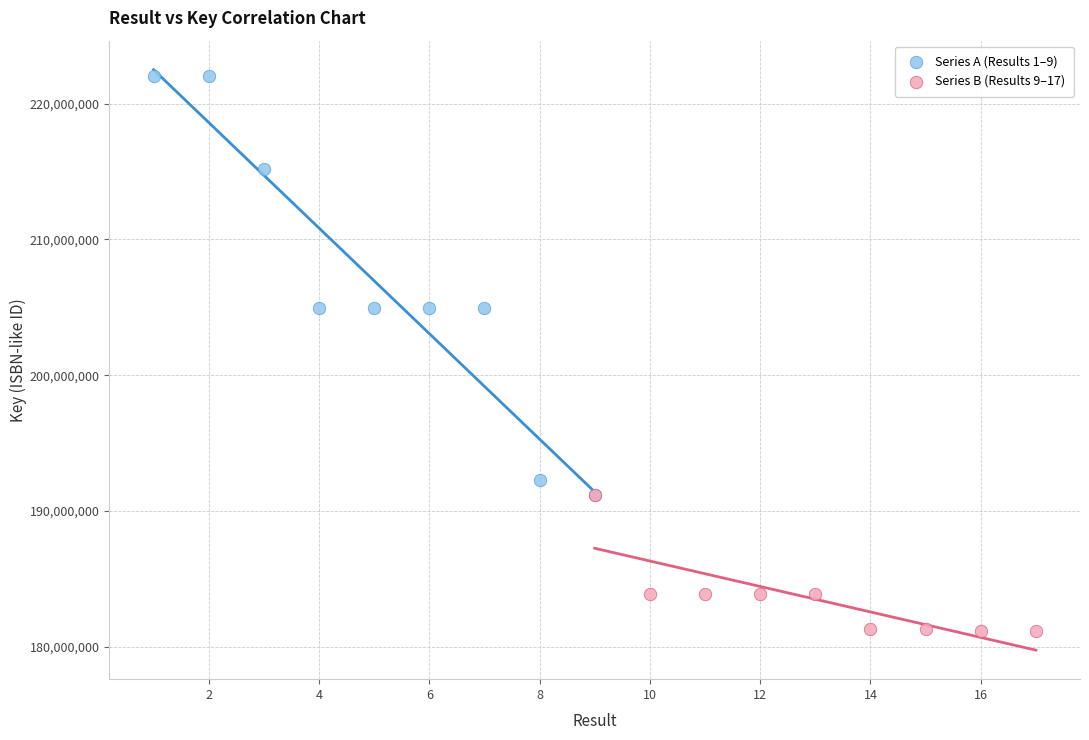

Which series reaches the minimum Y coordinate?

Series B (Results 9–17)